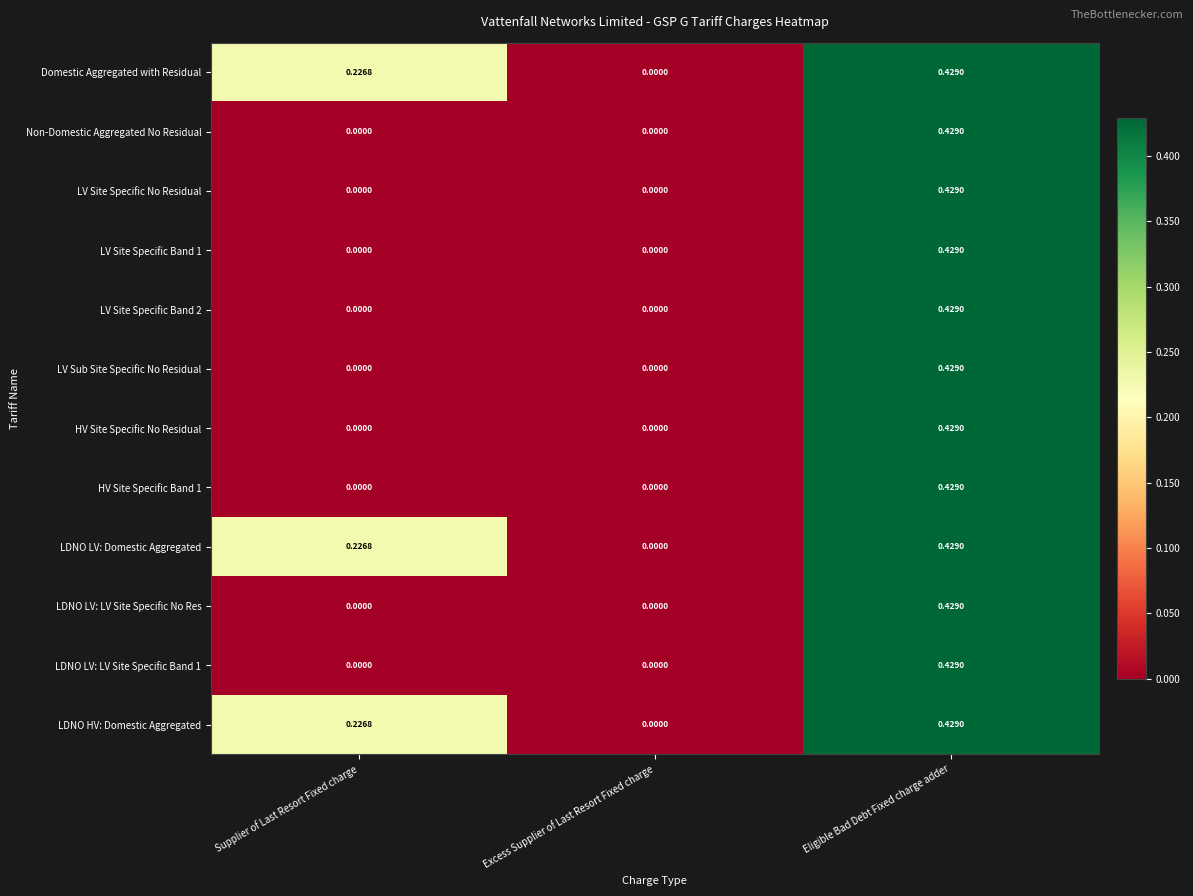

How many data points does each series have?

3